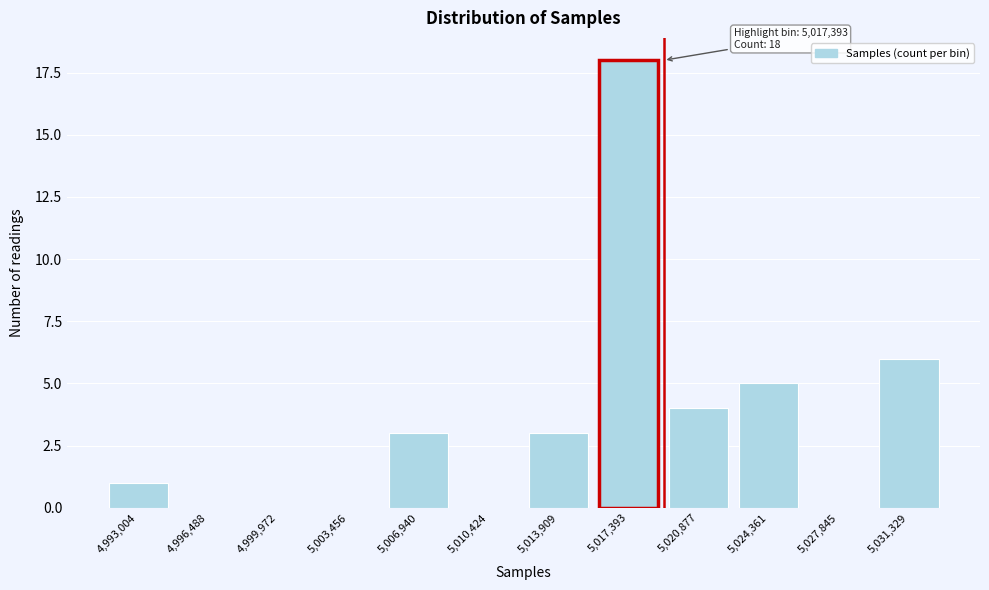

Reading left to right, transcribe all the data shown in this chart.

4,993,004=1	4,996,488=0	4,999,972=0	5,003,456=0	5,006,940=3	5,010,424=0	5,013,909=3	5,017,393=18	5,020,877=4	5,024,361=5	5,027,845=0	5,031,329=6